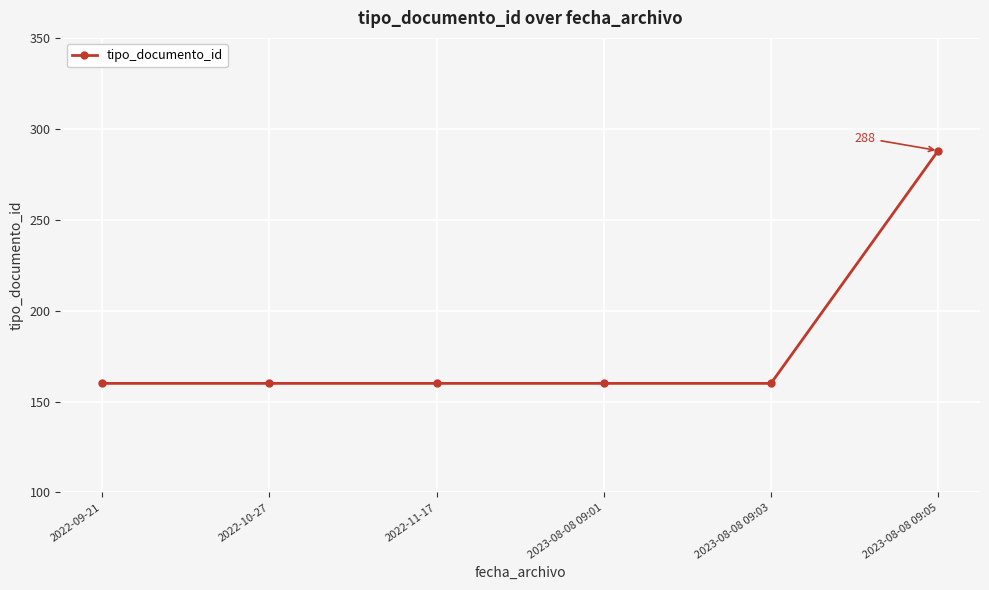

How many values exceed 160?

1